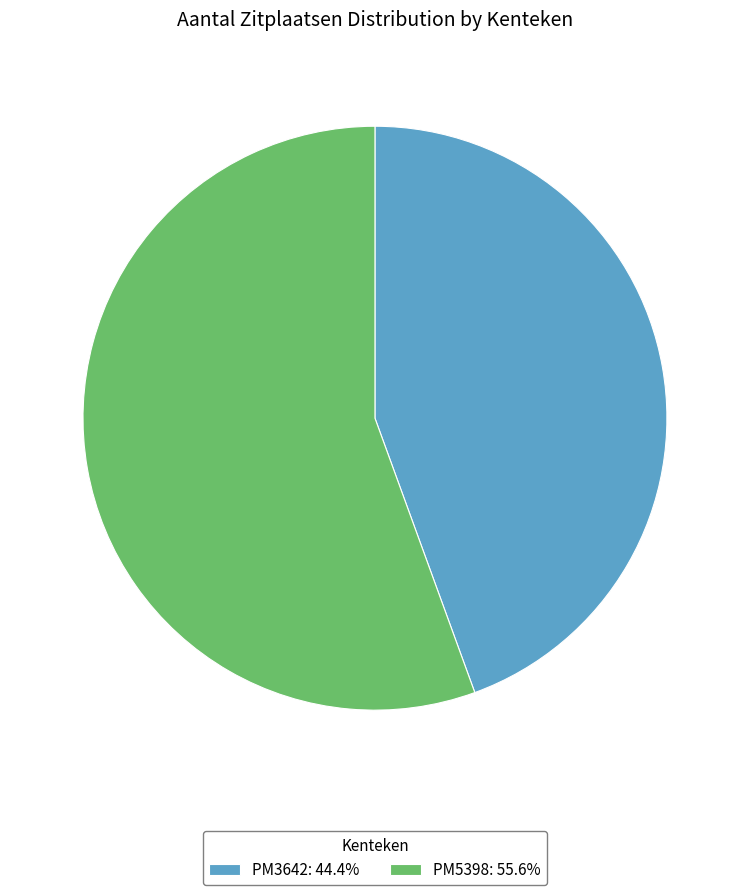

What is the ratio of the value at PM3642: 44.4% to the value at PM5398: 55.6%?

0.8